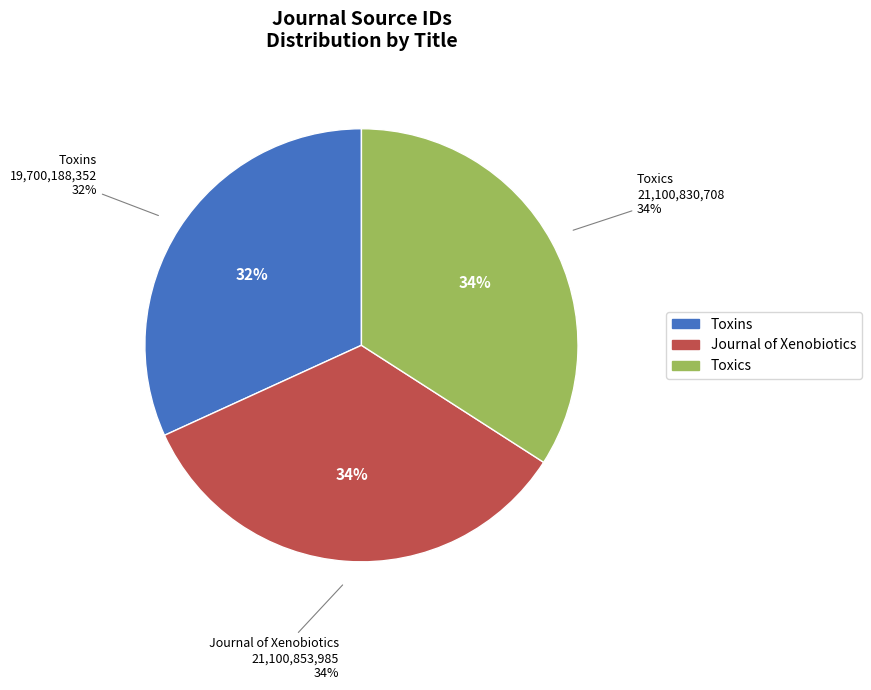

What percentage is the Toxics slice, to the nearest percent?

34%